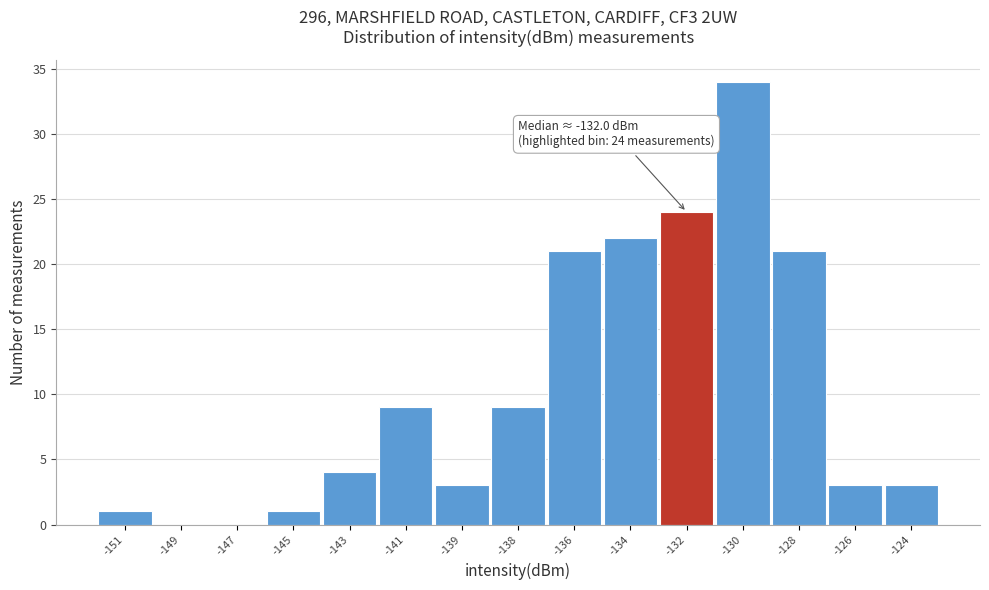

Reading left to right, what are all the values shown in this chart?

-151=1	-149=0	-147=0	-145=1	-143=4	-141=9	-139=3	-138=9	-136=21	-134=22	-132=24	-130=34	-128=21	-126=3	-124=3